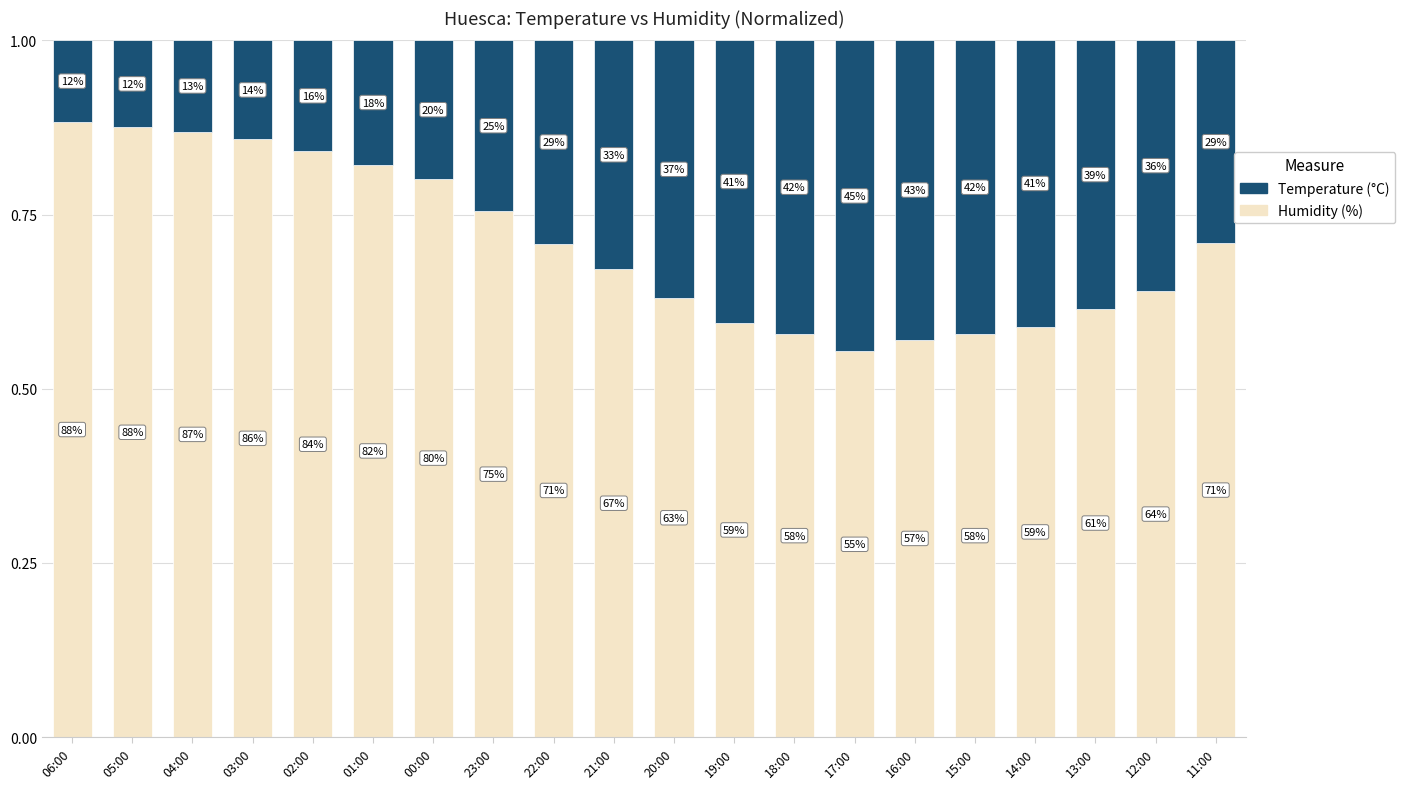

The Temperature (°C) series shows 0.2 at 01:00. True or false?

True